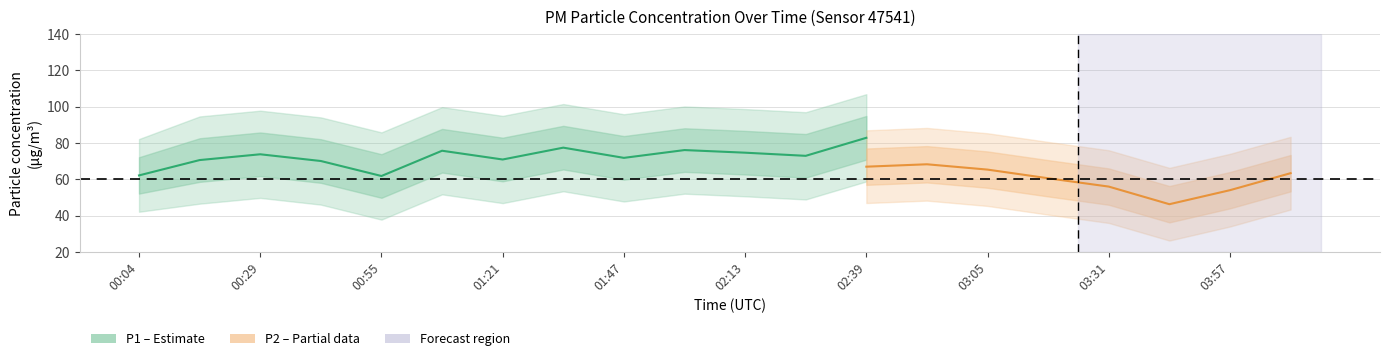

Which series has the largest total across all categories?

P1